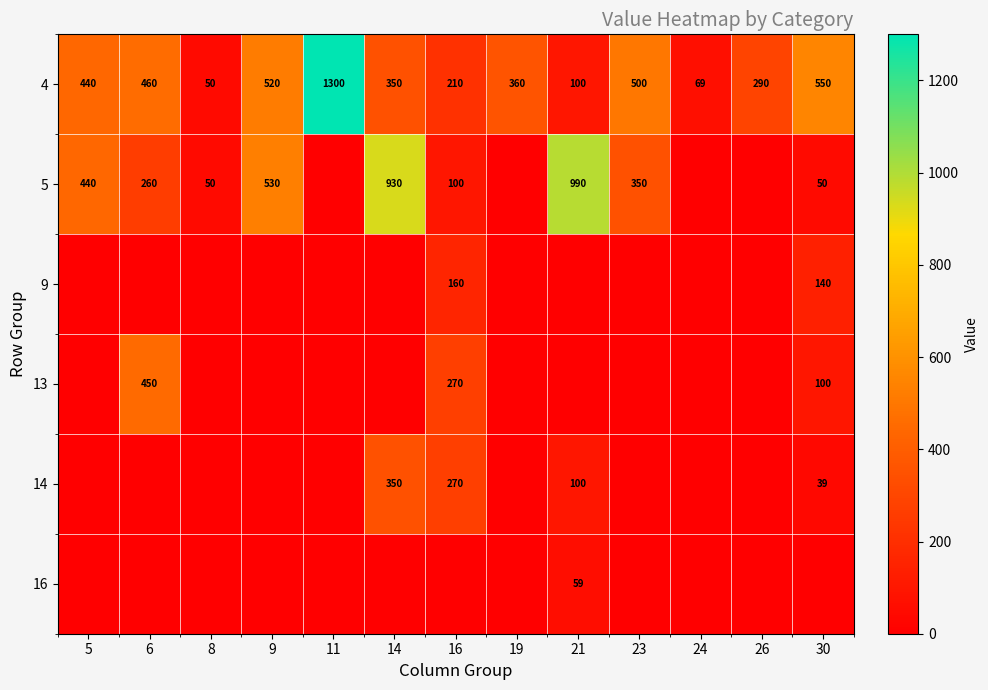

What is the difference between the 5 values at 21 and 30?

940